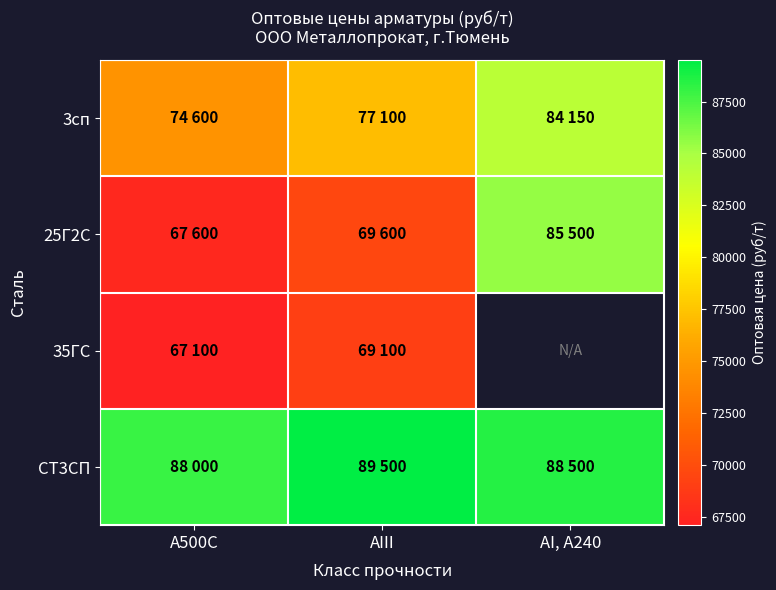

At how many categories does at least one series exceed 85676?

3